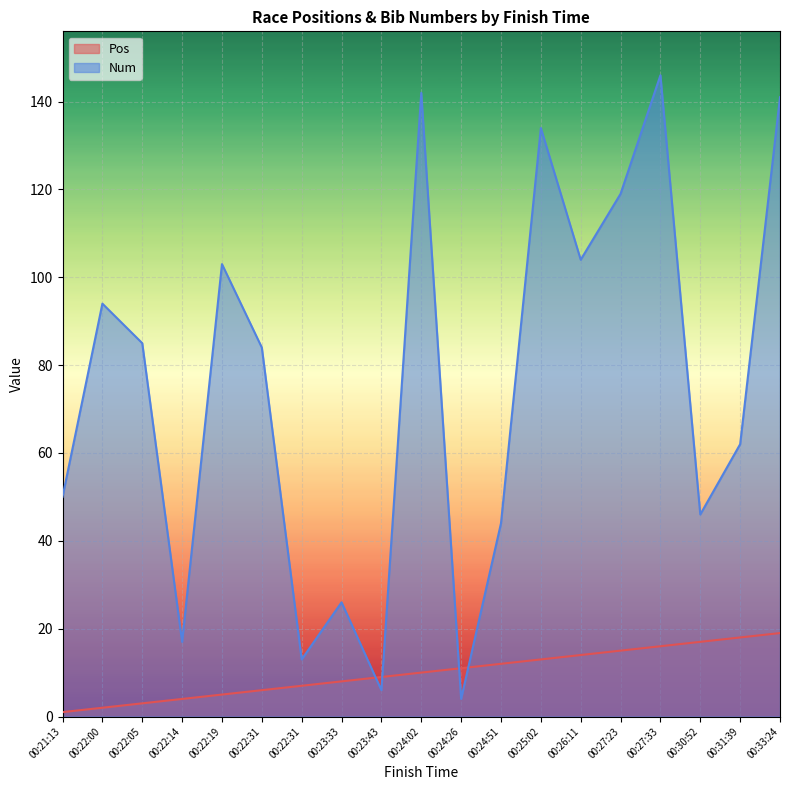

Rank the series by their average value, from lowest to highest.

Pos, Num